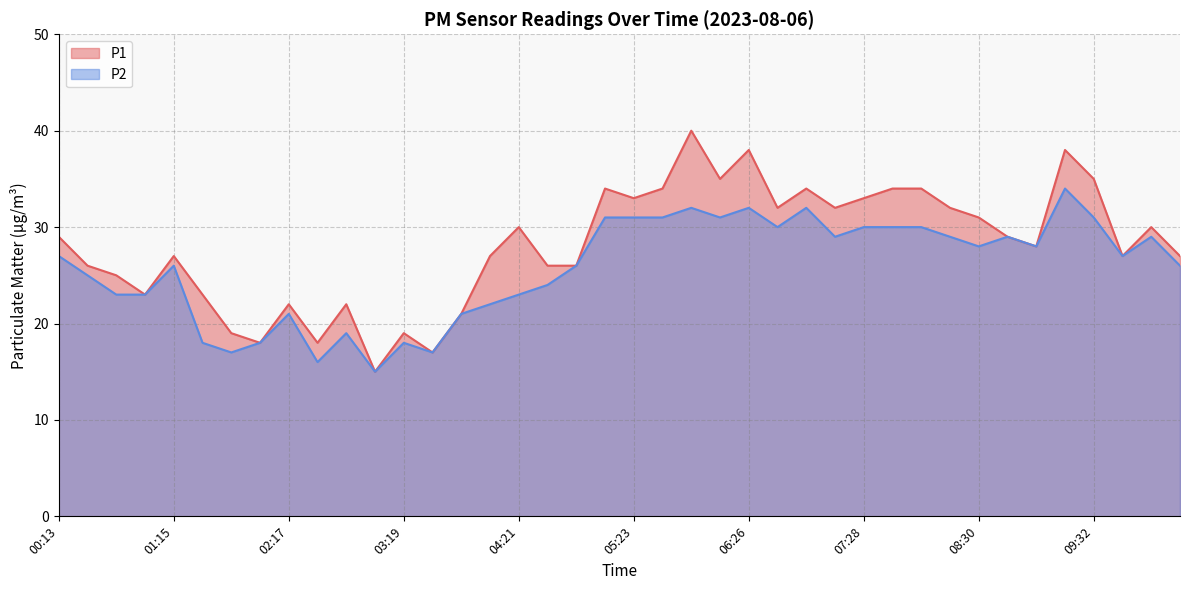

Which series has the largest range (max minus min)?

P1